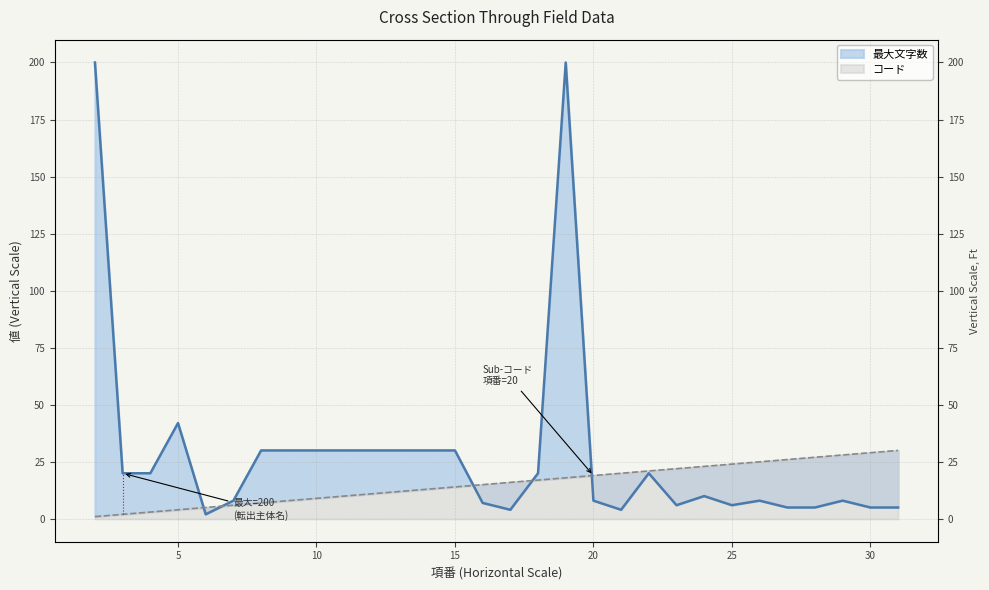

At which label does コード first exceed 16?

18